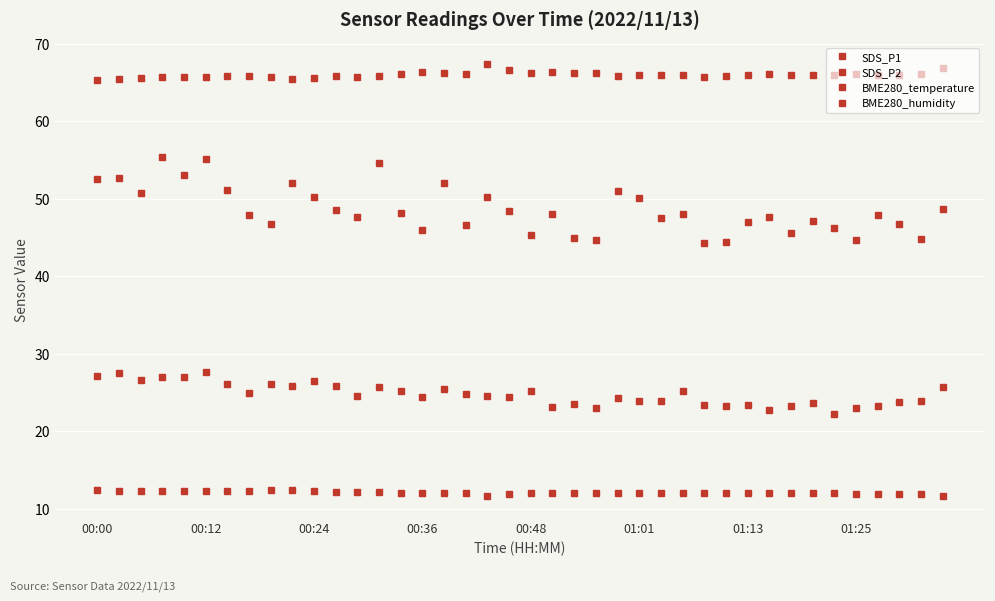

How many categories are shown in the chart?

40